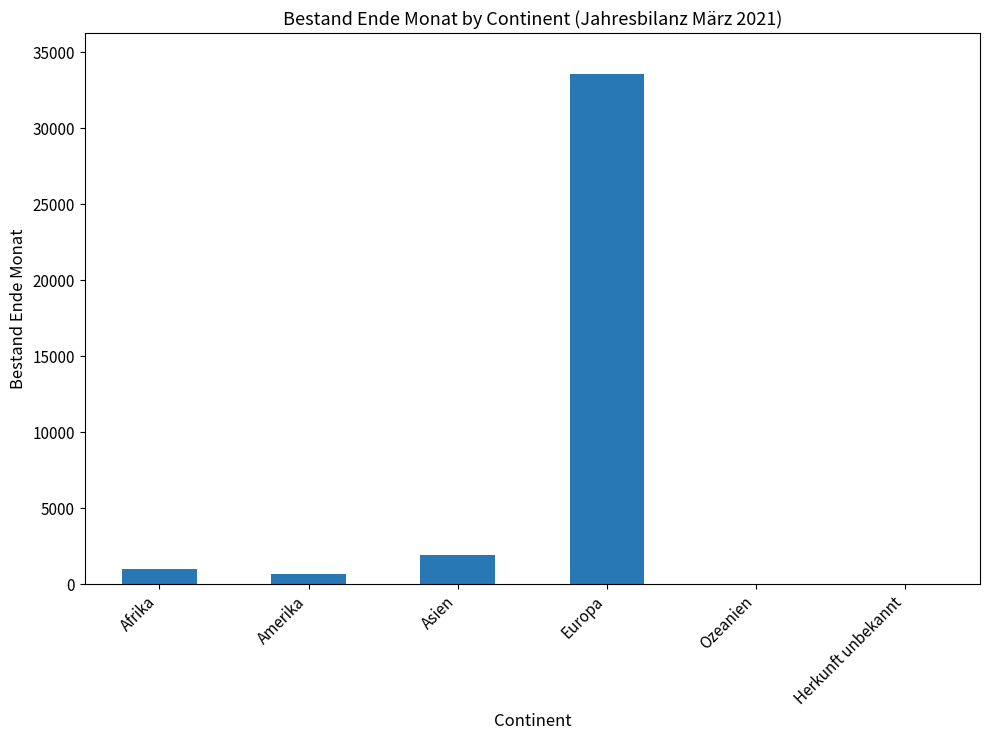

The chart shows a value of 33569 at Europa. True or false?

True